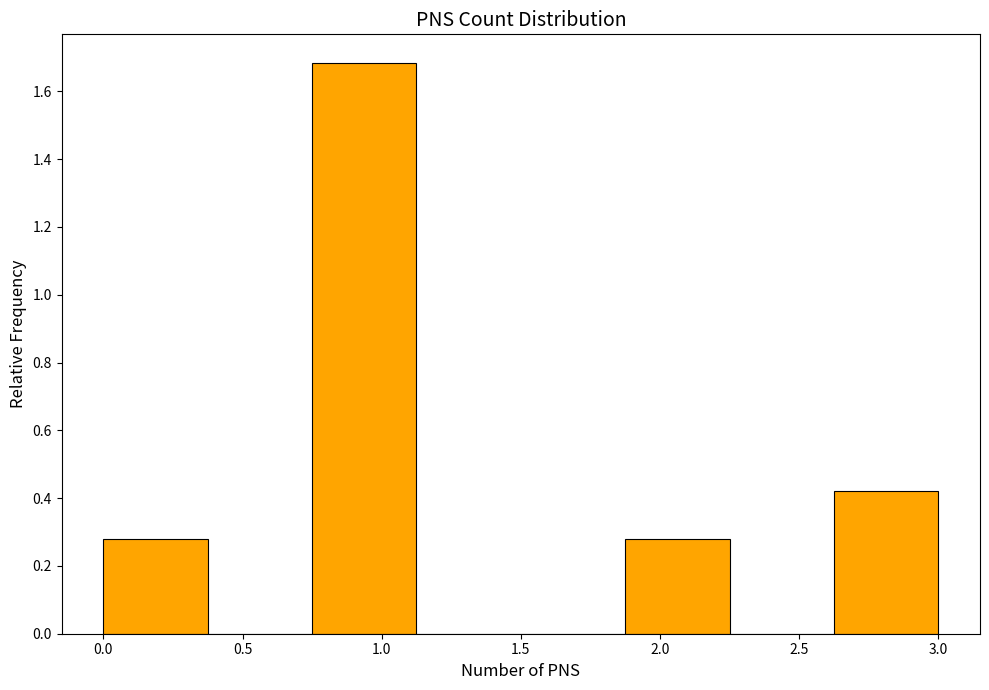

Reading left to right, list every bar in this chart as the range it spans on the x-axis followed by its height. Neither the bar edges nor the heights are printed on the chart, so give them approximately, as read against the axes.

0.000 to 0.375: 0.28
0.375 to 0.750: 0
0.750 to 1.125: 1.68
1.125 to 1.500: 0
1.500 to 1.875: 0
1.875 to 2.250: 0.28
2.250 to 2.625: 0
2.625 to 3.000: 0.42